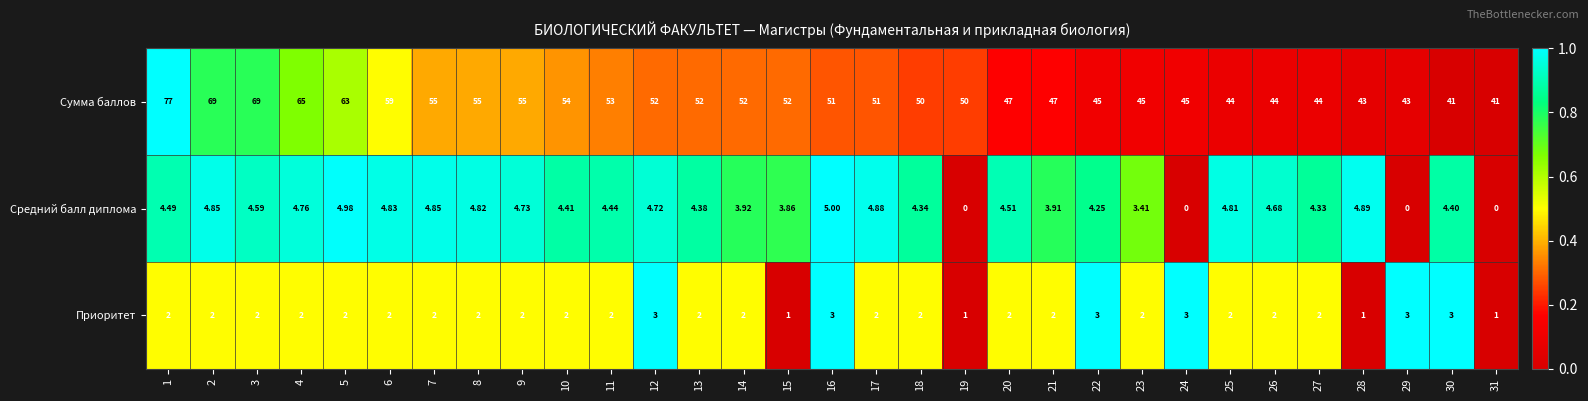

Between 7 and 13, which series saw the biggest shift?

Сумма баллов